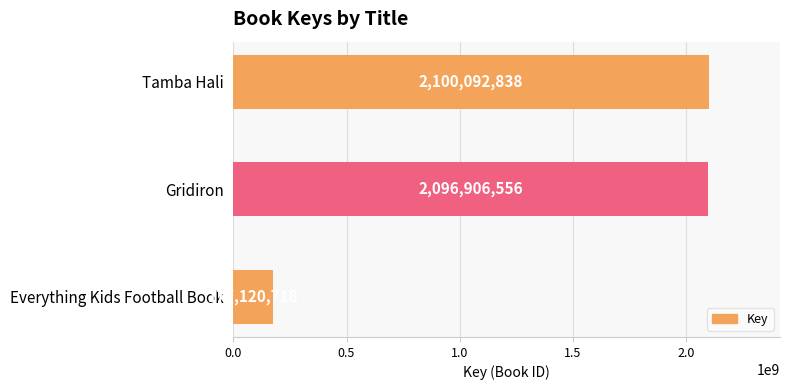

At which label is the value closest to 1138606778?

Gridiron